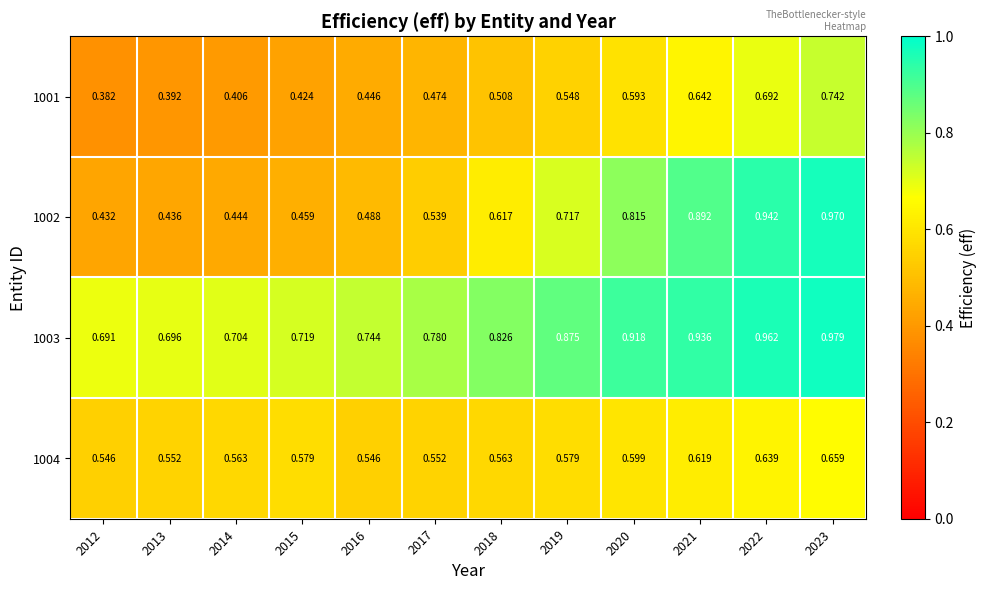

Is the value of 1003 at 2014 greater than the value of 1004 at 2022?

Yes